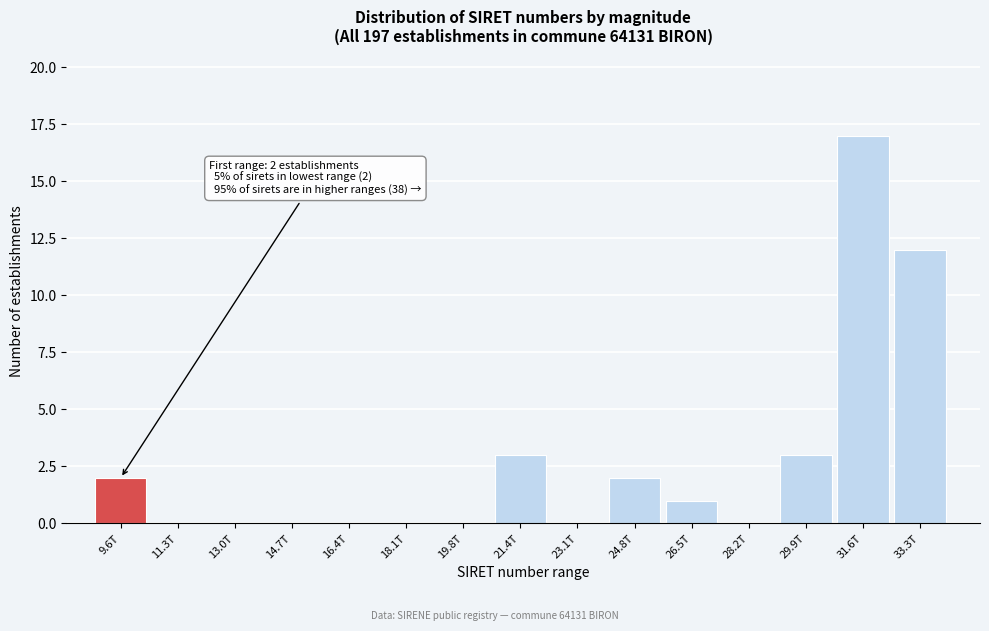

Reading left to right, list all the values displayed in this chart.

9.6T=2	11.3T=0	13.0T=0	14.7T=0	16.4T=0	18.1T=0	19.8T=0	21.4T=3	23.1T=0	24.8T=2	26.5T=1	28.2T=0	29.9T=3	31.6T=17	33.3T=12